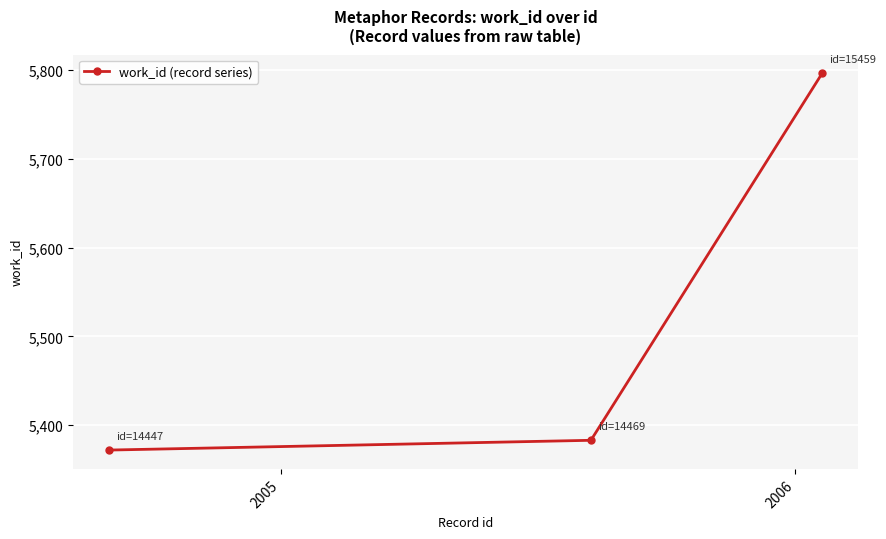

What is the average value?

5517